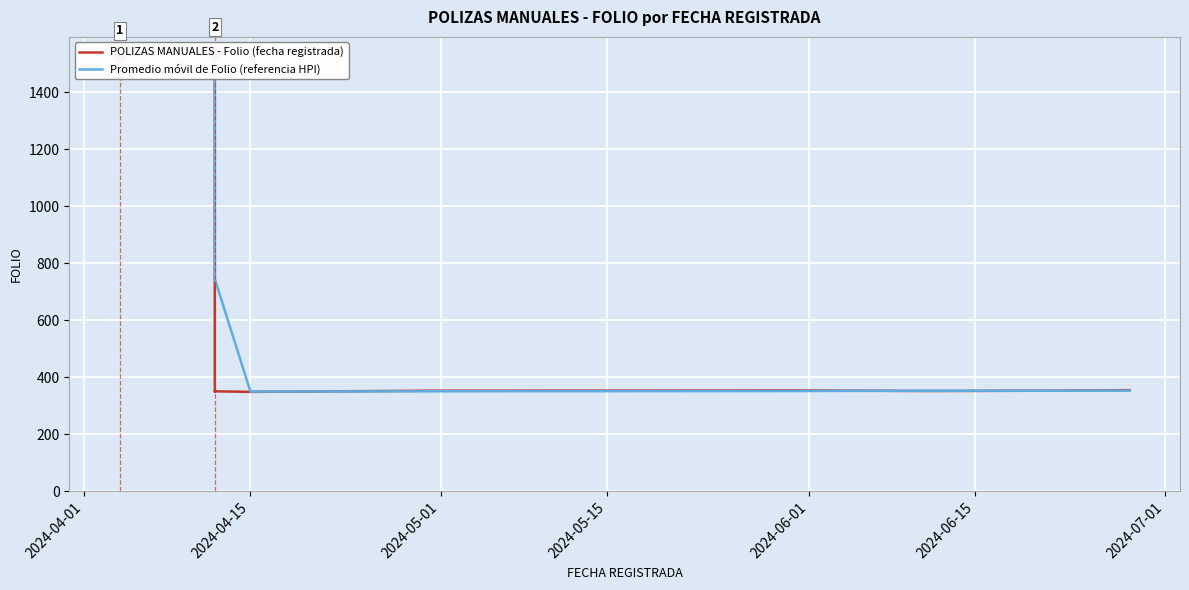

Is it true that POLIZAS MANUALES - Folio (fecha registrada) equals 371.2 at 2024-06-15?

False